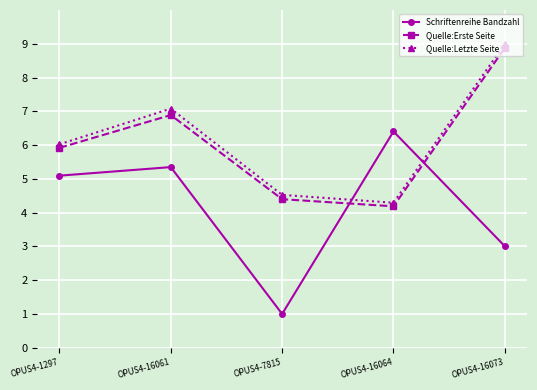

What is the difference between the second highest and minimum values in the Schriftenreihe Bandzahl series?

4.3